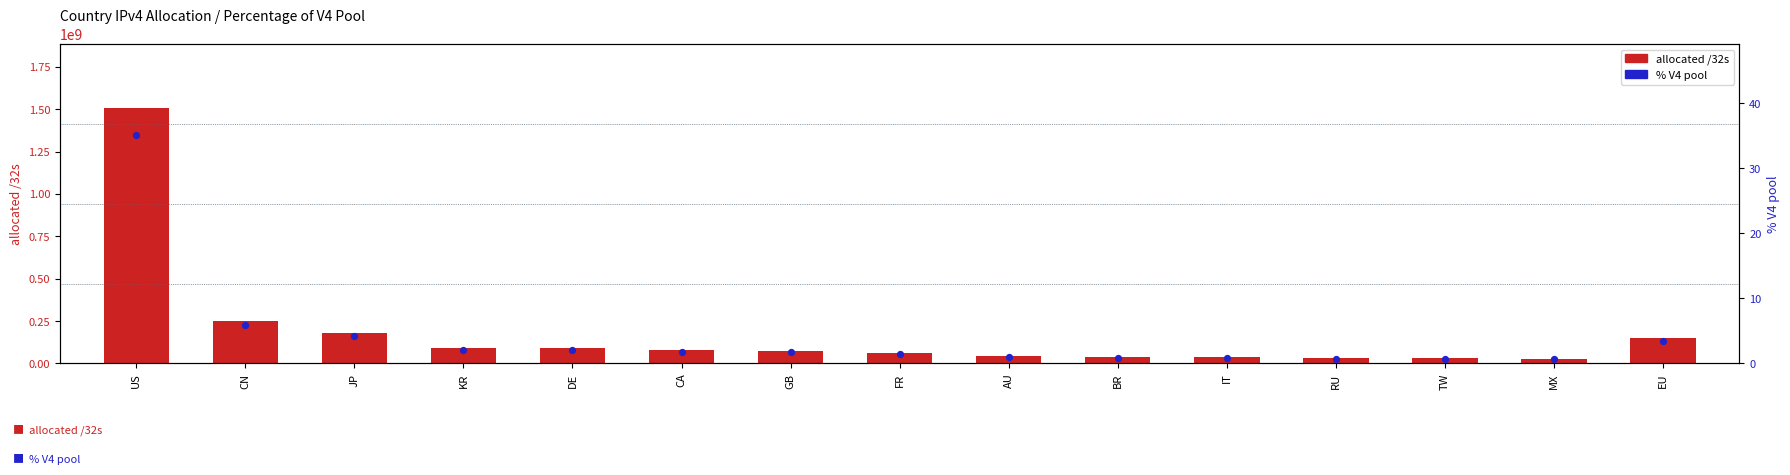

Which series contains the highest Y value?

allocated /32s